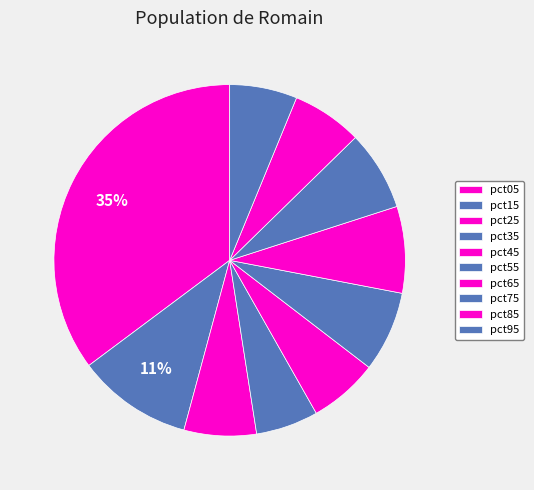

Which category has the biggest portion of the pie?

pct05